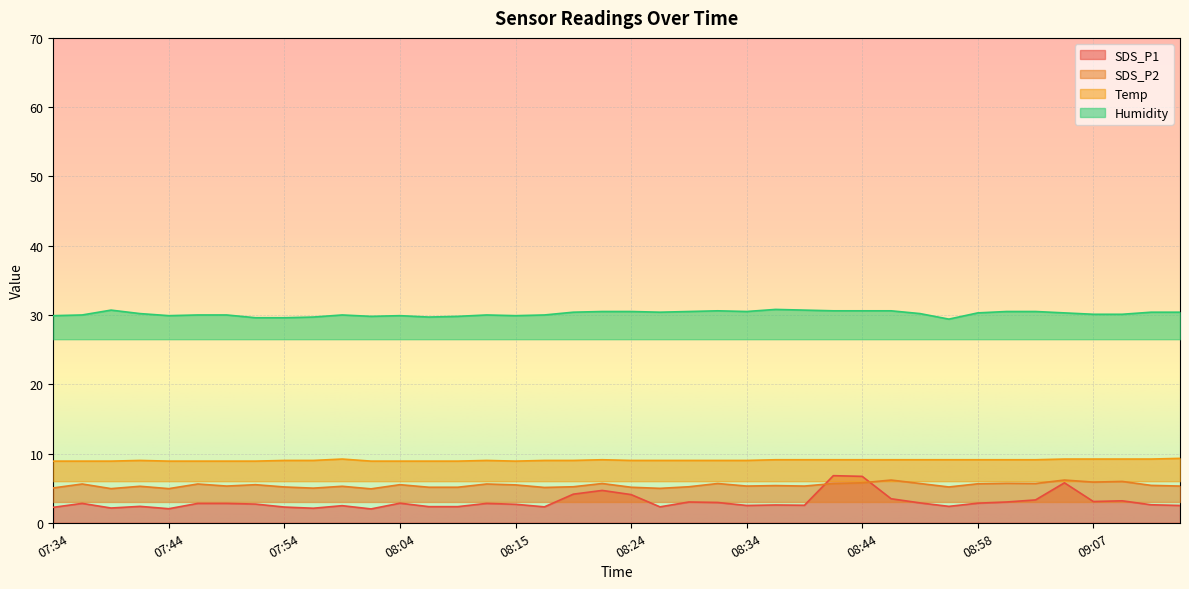

What is the maximum value shown in the chart?

30.8